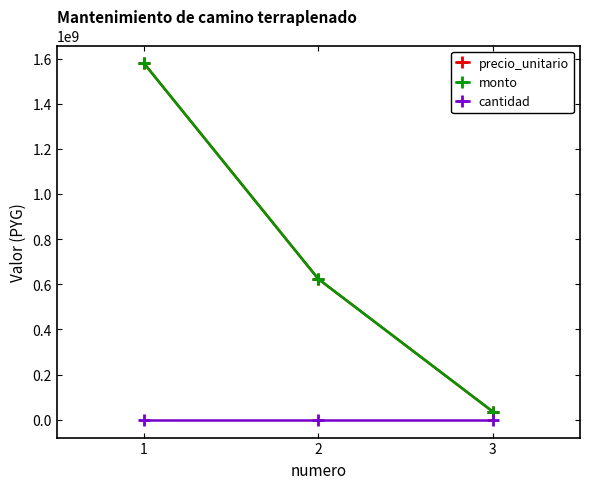

How many data points does each series have?

3